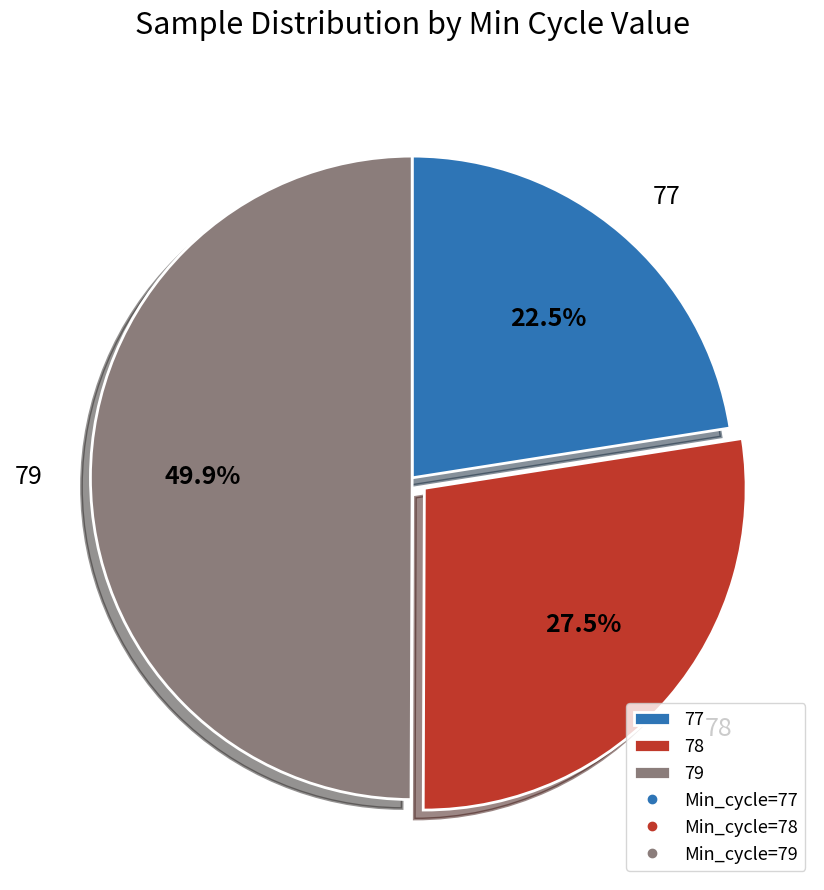

Which category has the biggest portion of the pie?

79